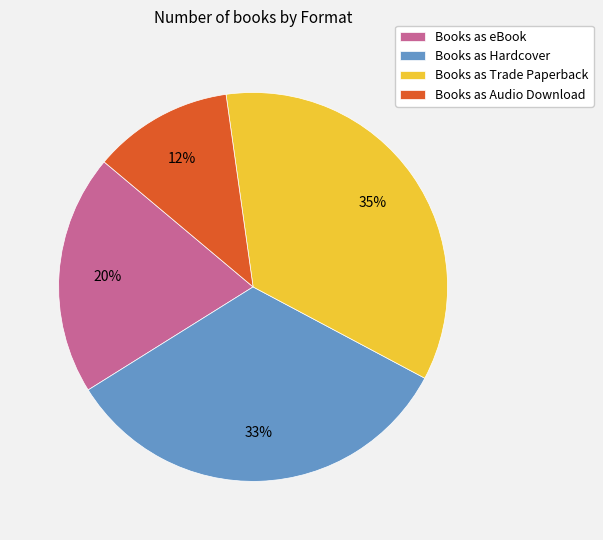

True or false: Books as Hardcover accounts for 33% of the total.

True